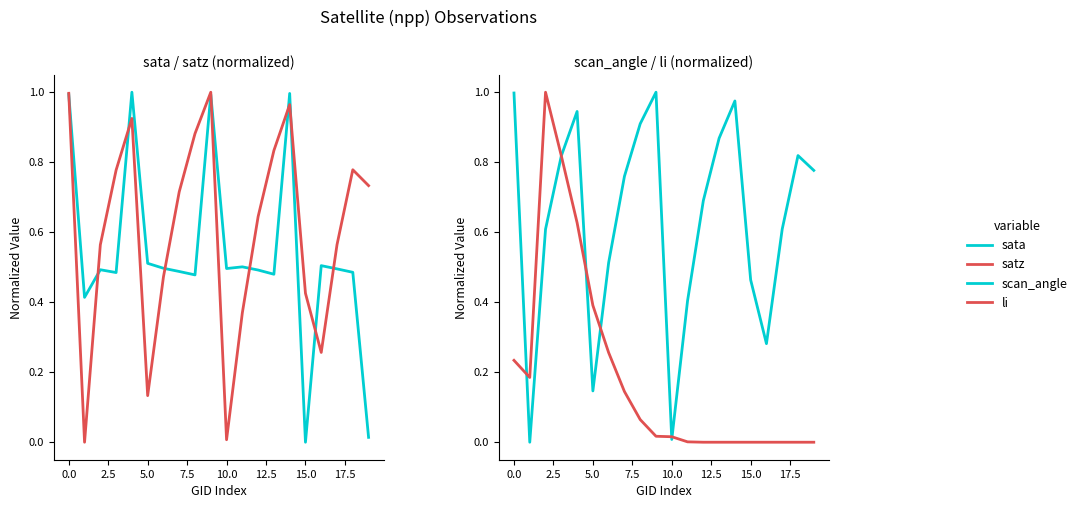

What is the maximum value for li?

1.0